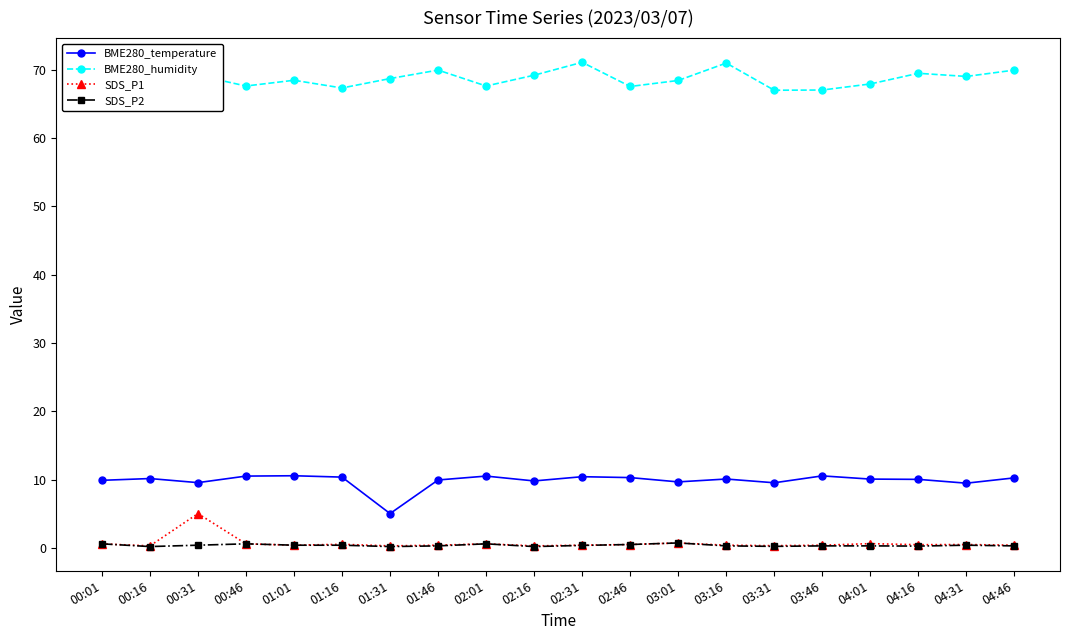

List the series in order of their peak value, highest first.

BME280_humidity, BME280_temperature, SDS_P1, SDS_P2